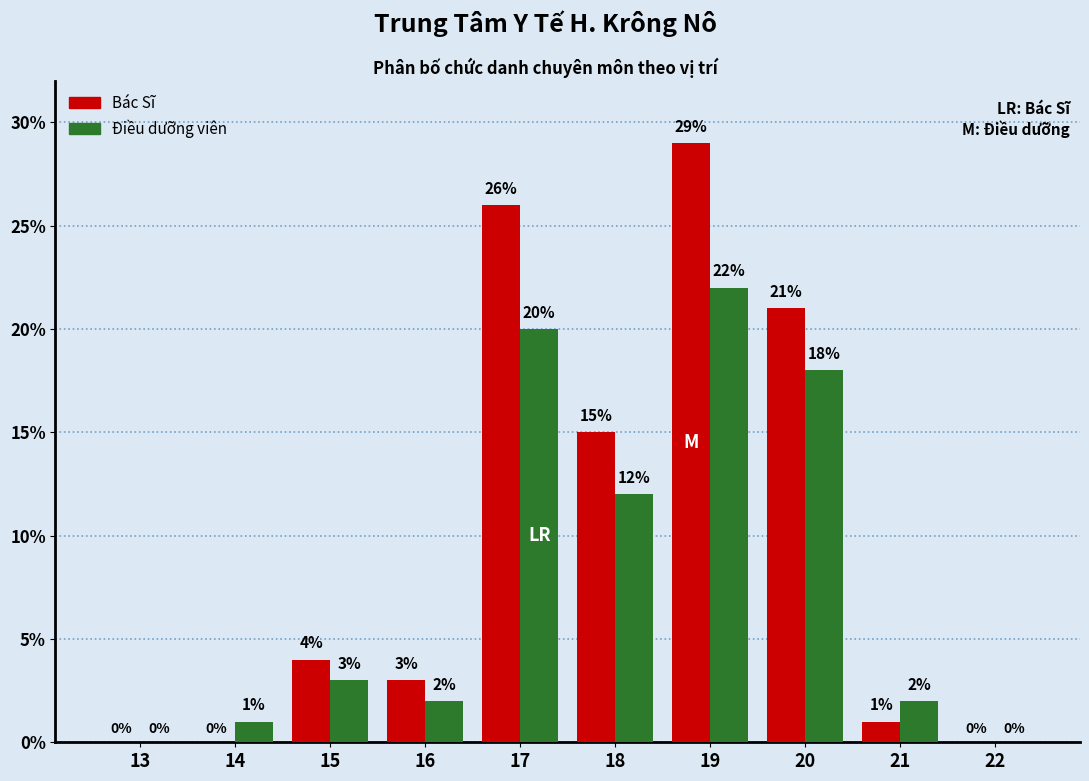

Reading right to left, list all the values displayed in this chart.

Bác Sĩ: 0	1	21	29	15	26	3	4	0	0
Điều dưỡng viên: 0	2	18	22	12	20	2	3	1	0